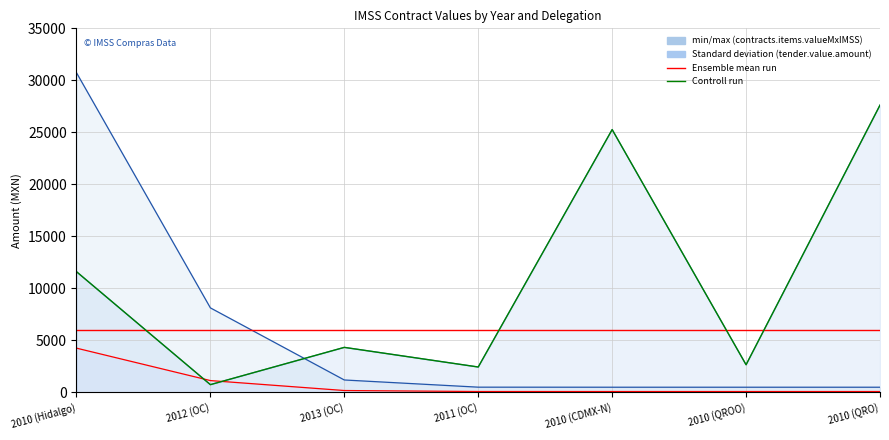

True or false: Ensemble mean run has more than 0 interior local peaks.

False